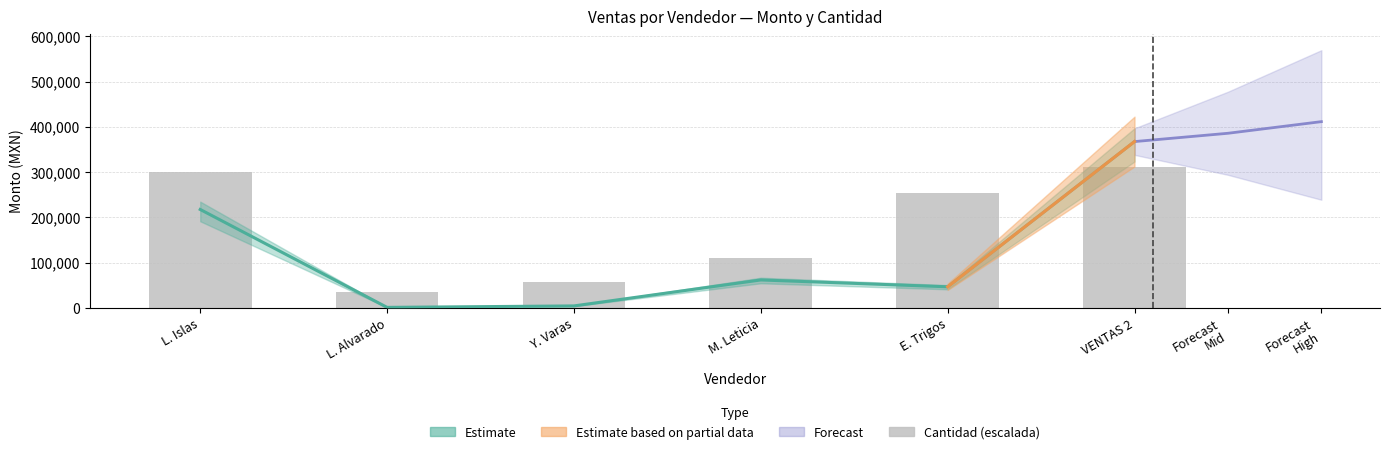

What value does the data have at M. Leticia?

110892.4